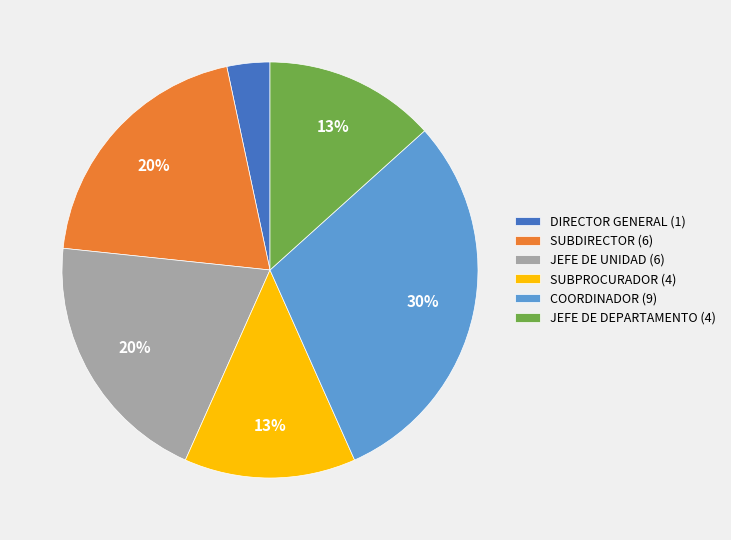

True or false: SUBDIRECTOR accounts for 8% of the total.

False